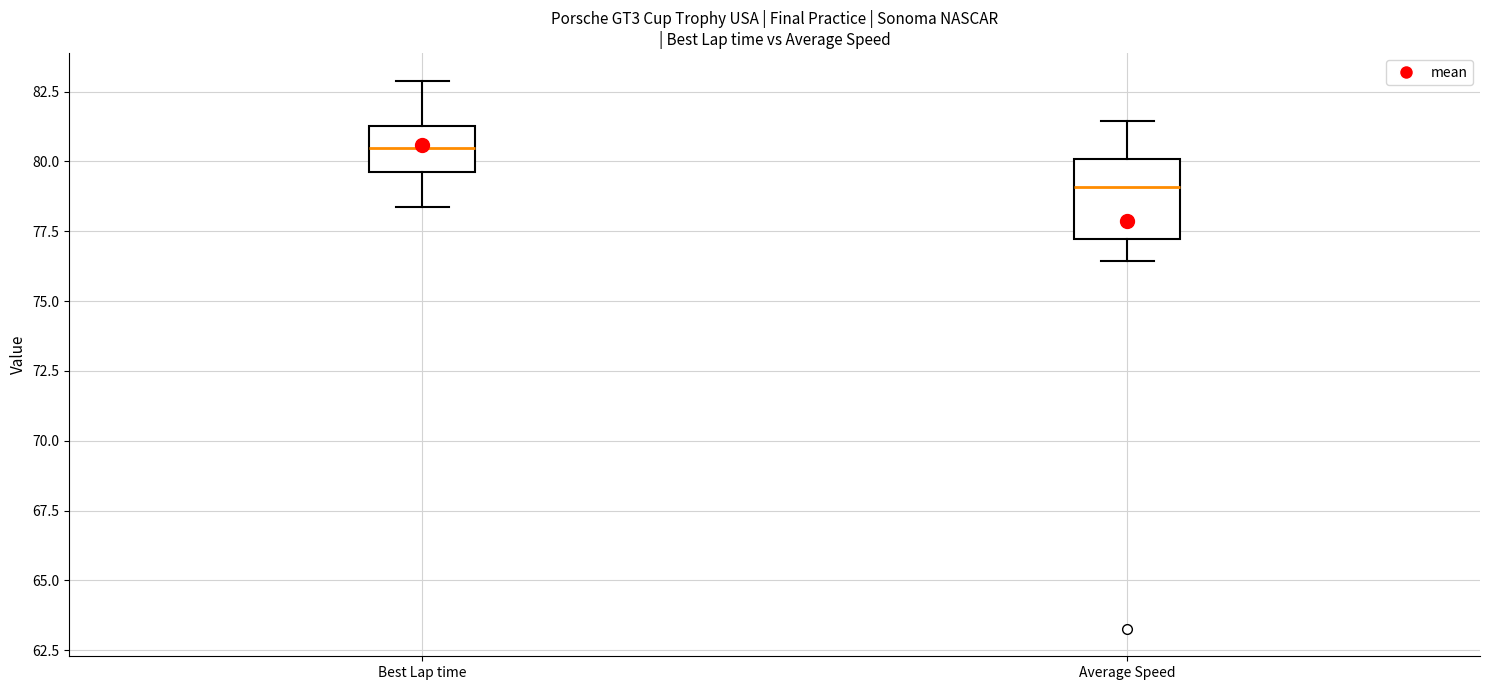

Where is the lower edge of the box for Average Speed on the y-axis? The values are not printed on the chart, so give them approximately, as read against the axis.

77.0